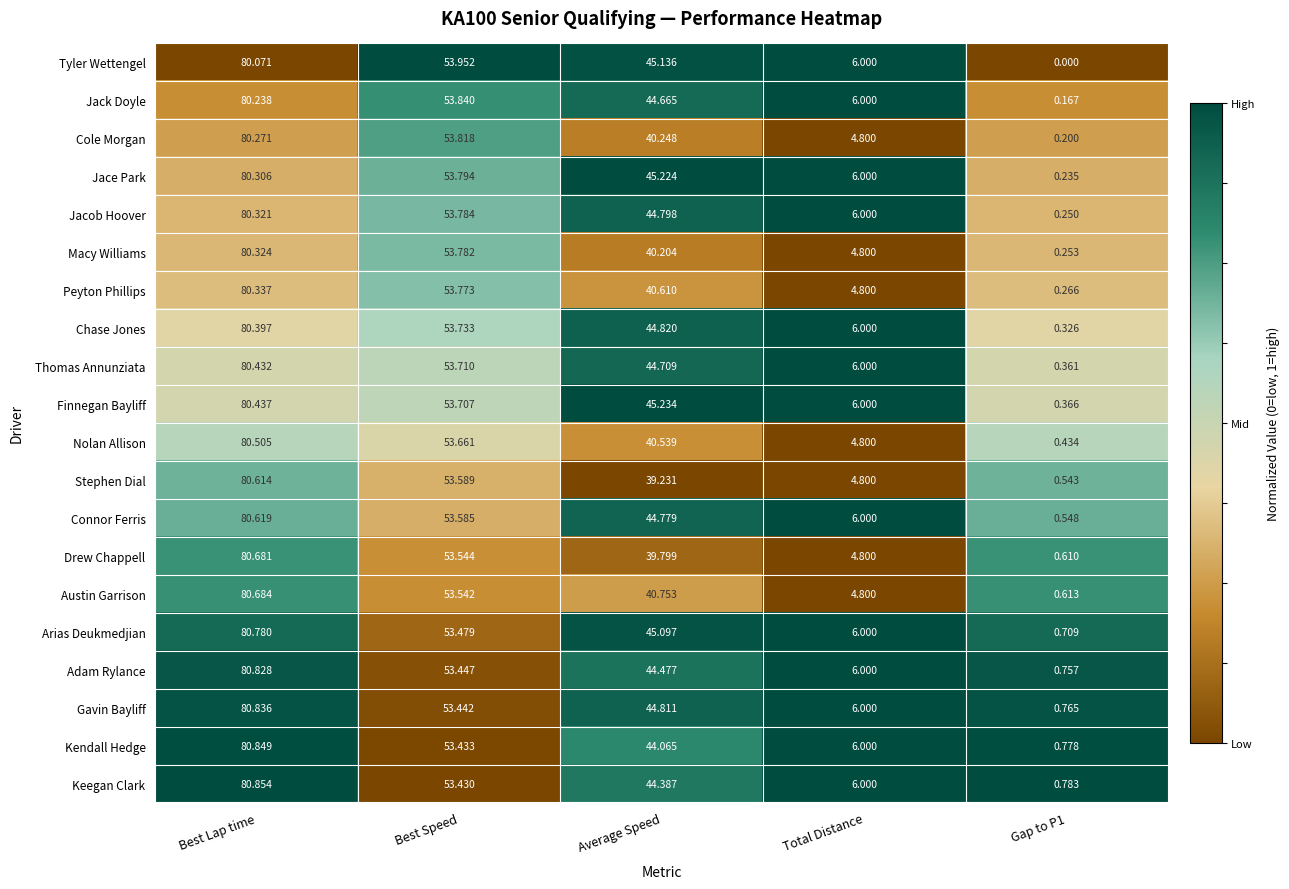

Which category has the highest value across all series?

Best Lap time